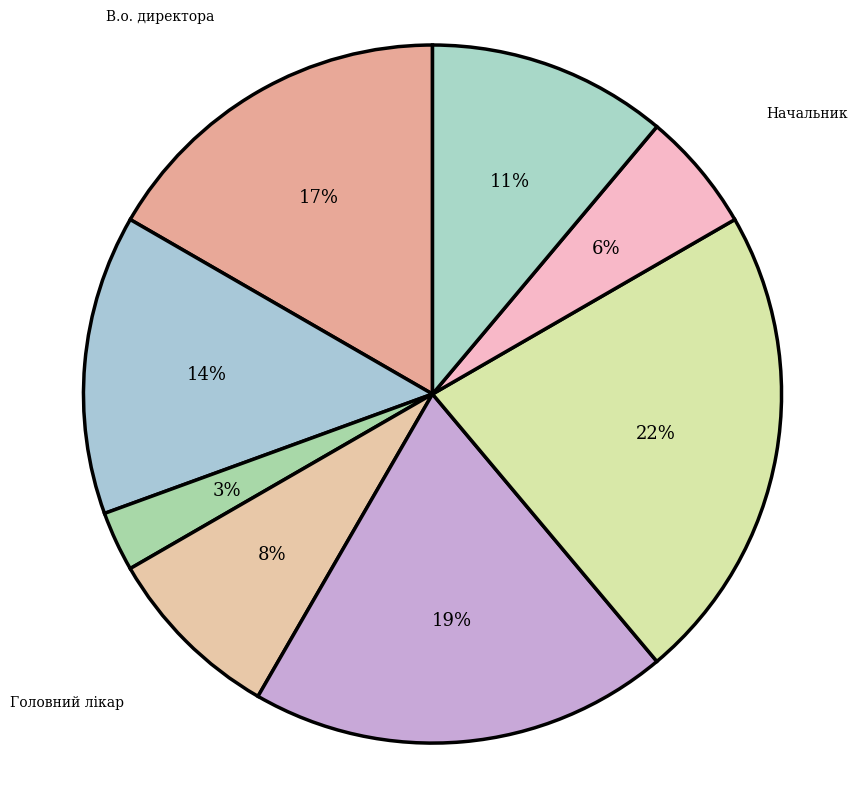

Which slice is the largest?

Завідувач філією